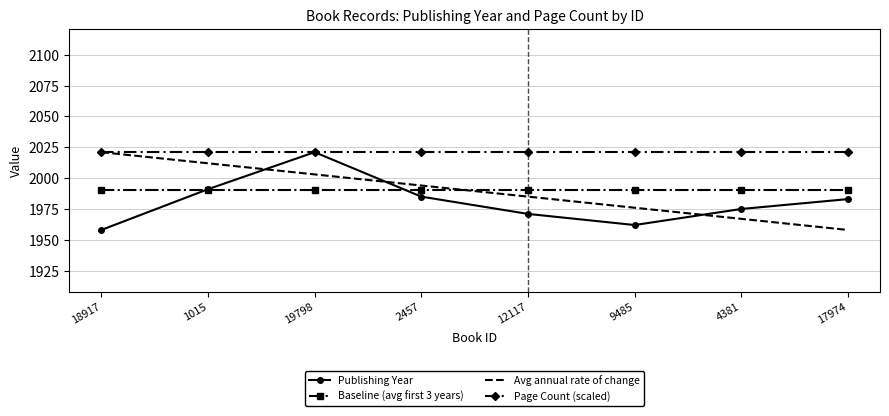

What is the spread (max minus min) of values at 19798?

31